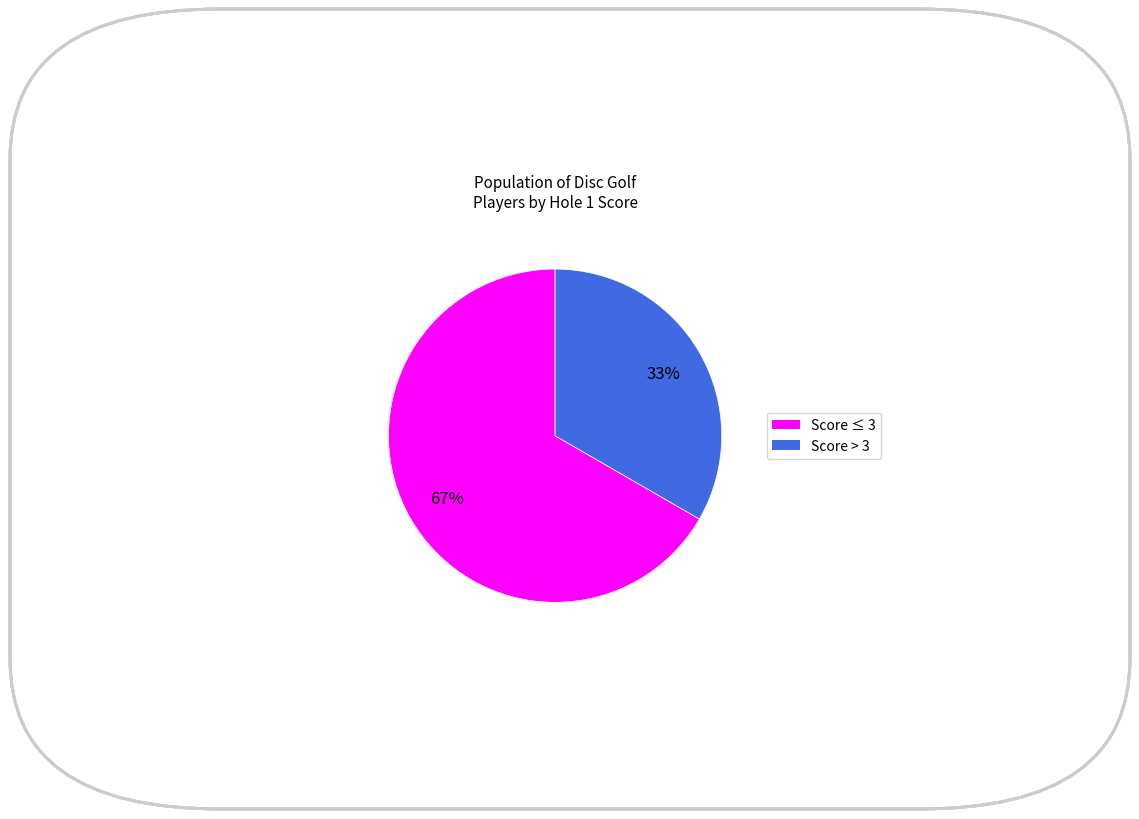

To the nearest percent, what is the average slice percentage?

50%